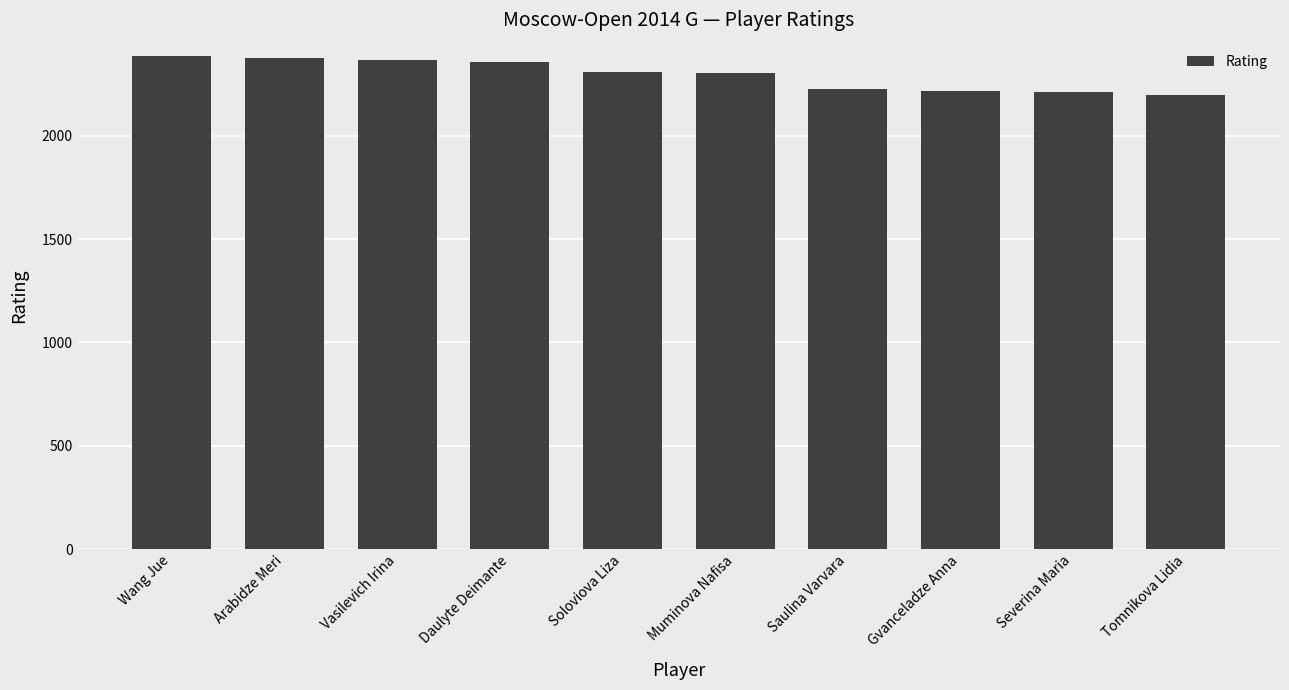

The value at Arabidze Meri is 4178. True or false?

False